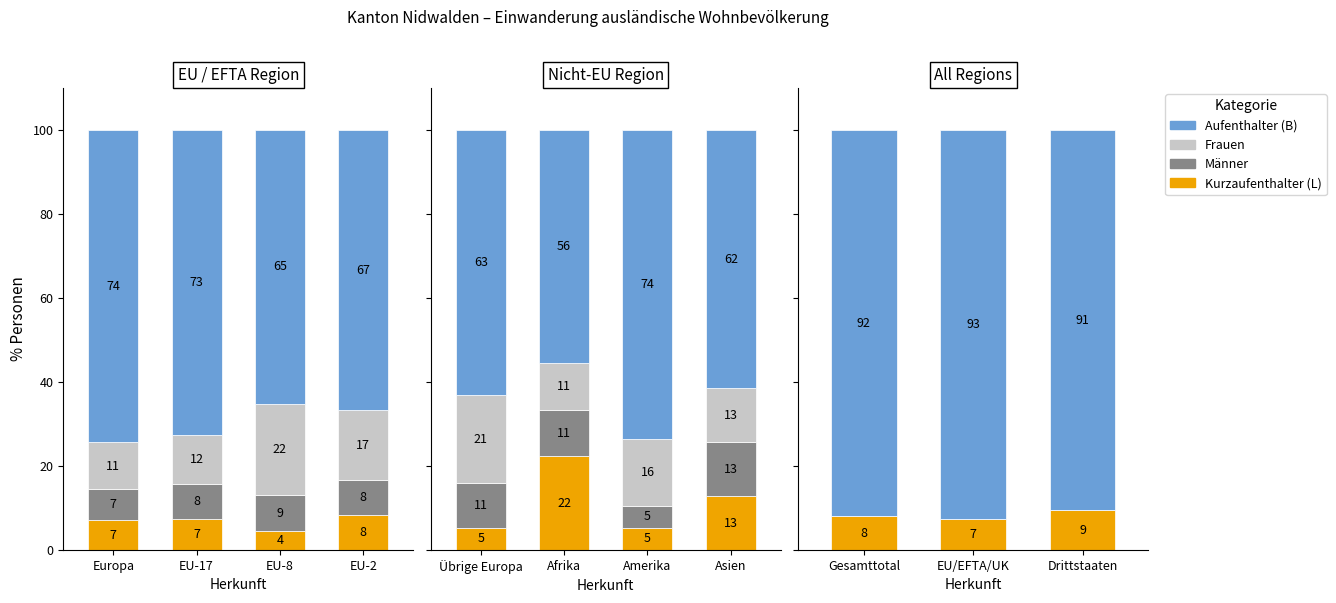

Where is Frauen nearest to the value 0?

Gesamttotal